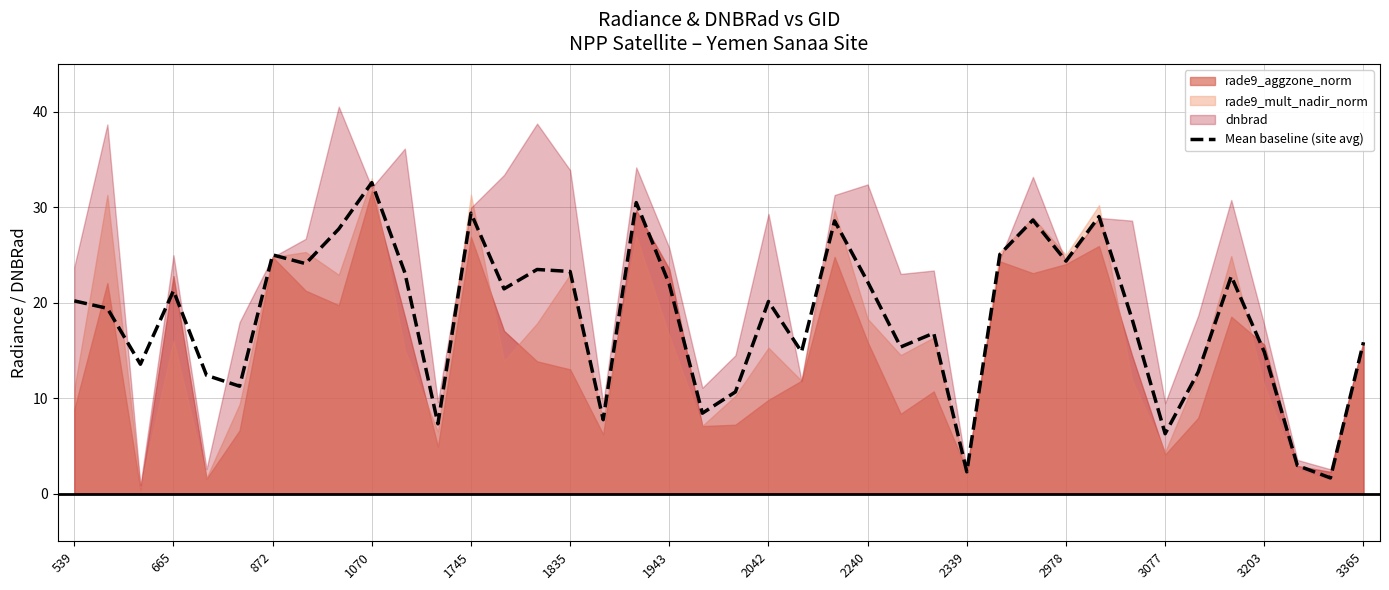

The value of Mean baseline (site avg) at 2240 is 22.2. True or false?

True